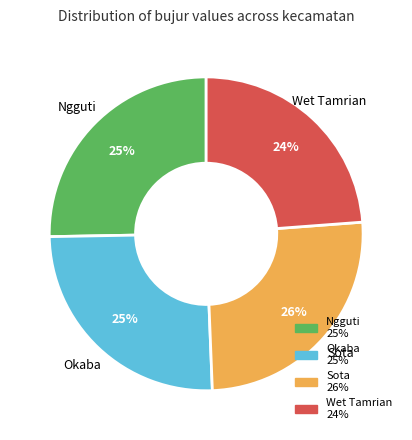

What is the ratio of the value at Wet Tamrian to the value at Sota?

0.9